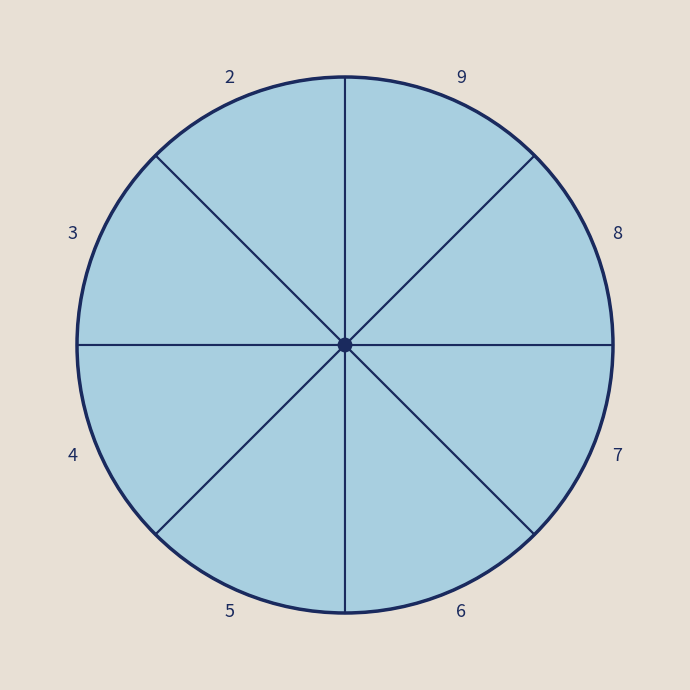

Is it true that 9 is 2% of the pie?

False